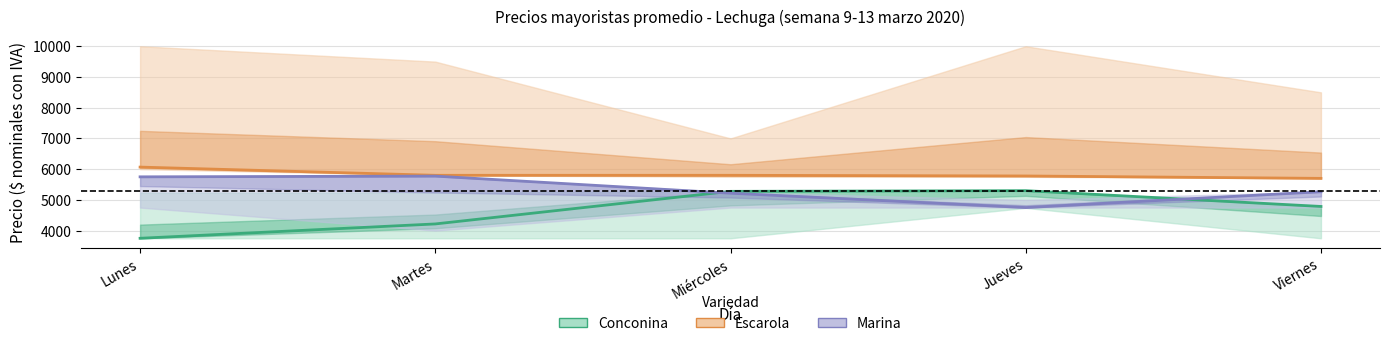

Rank the series by their average value, from highest to lowest.

Escarola, Marina, Conconina